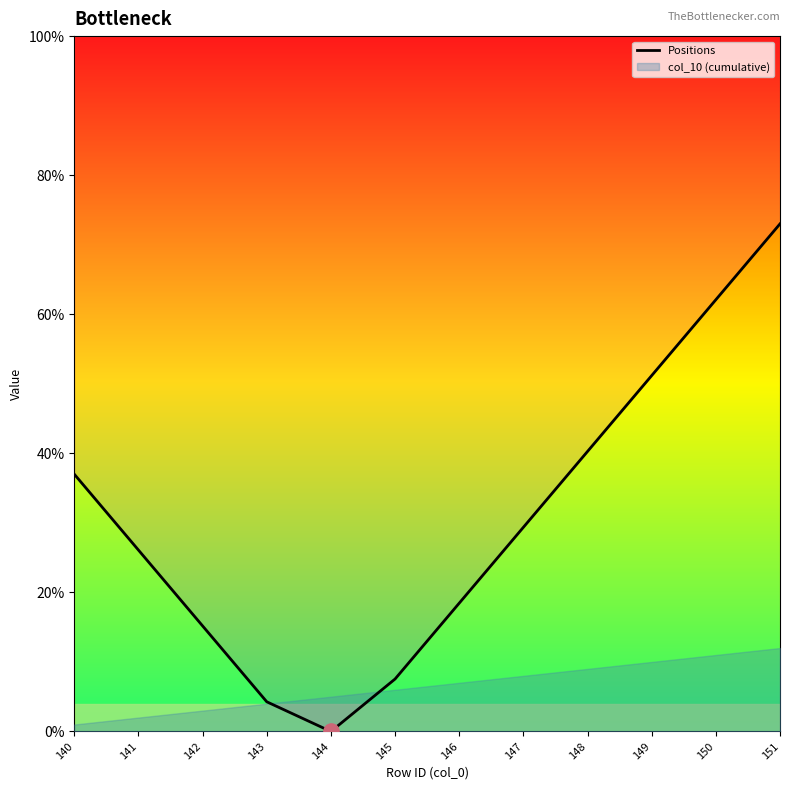

Between 149 and 144, which is larger?

149